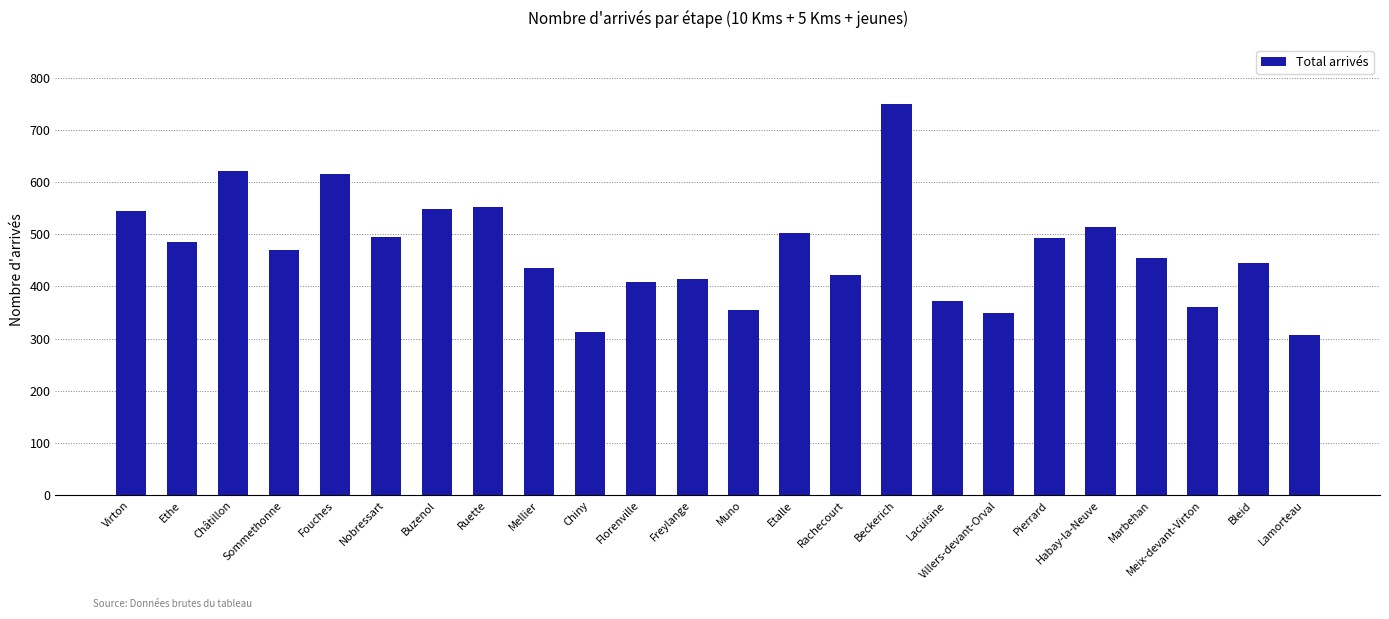

Between Marbehan and Florenville, which is larger?

Marbehan